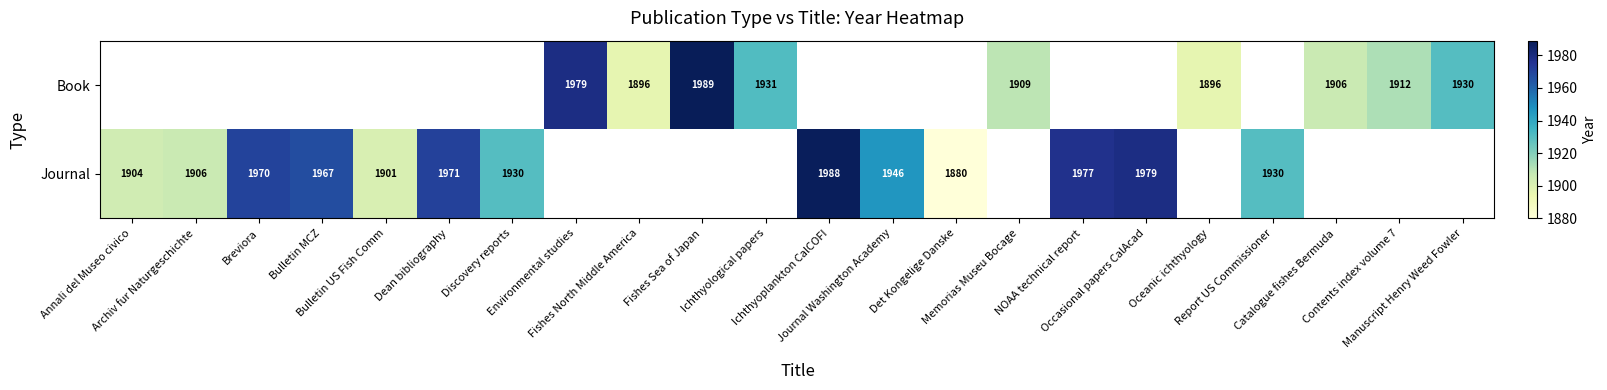

At which label does Book first exceed 1931?

Environmental studies